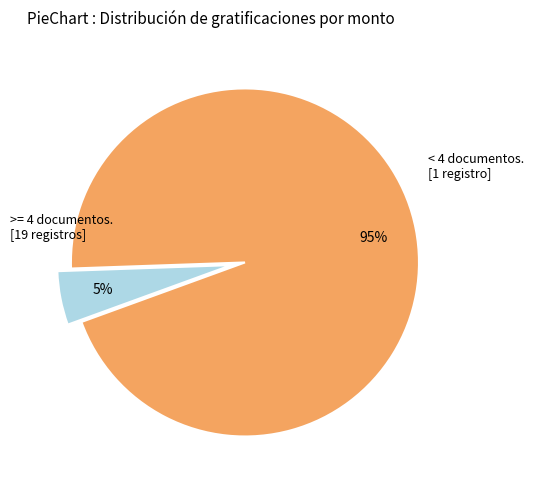

Does any single category account for the majority?

Yes